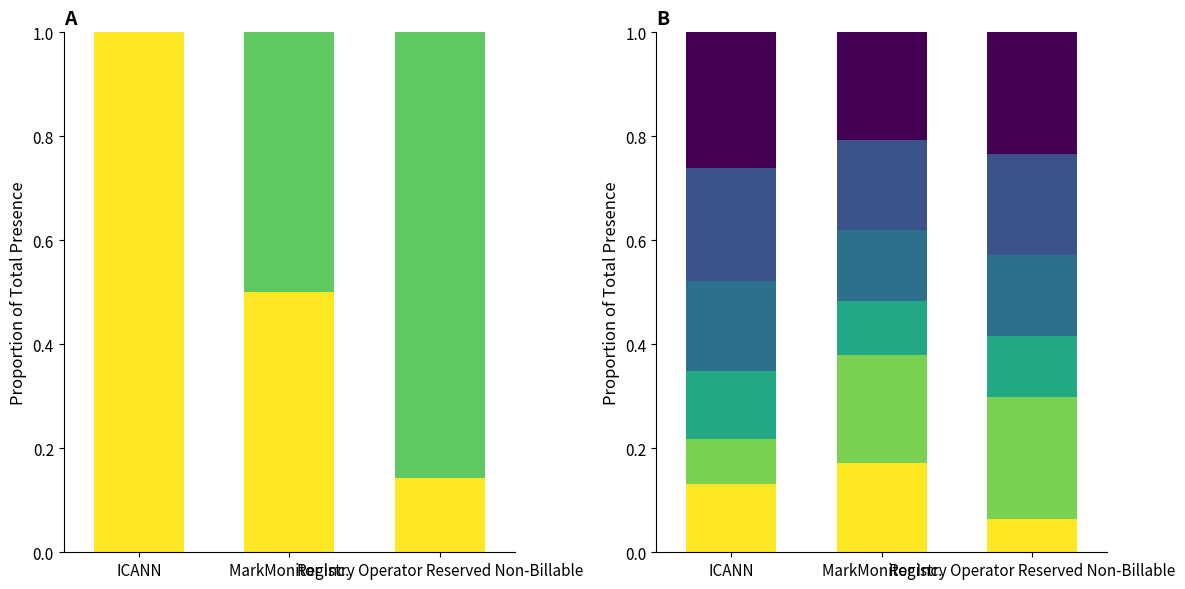

How many groups of bars are there?

3